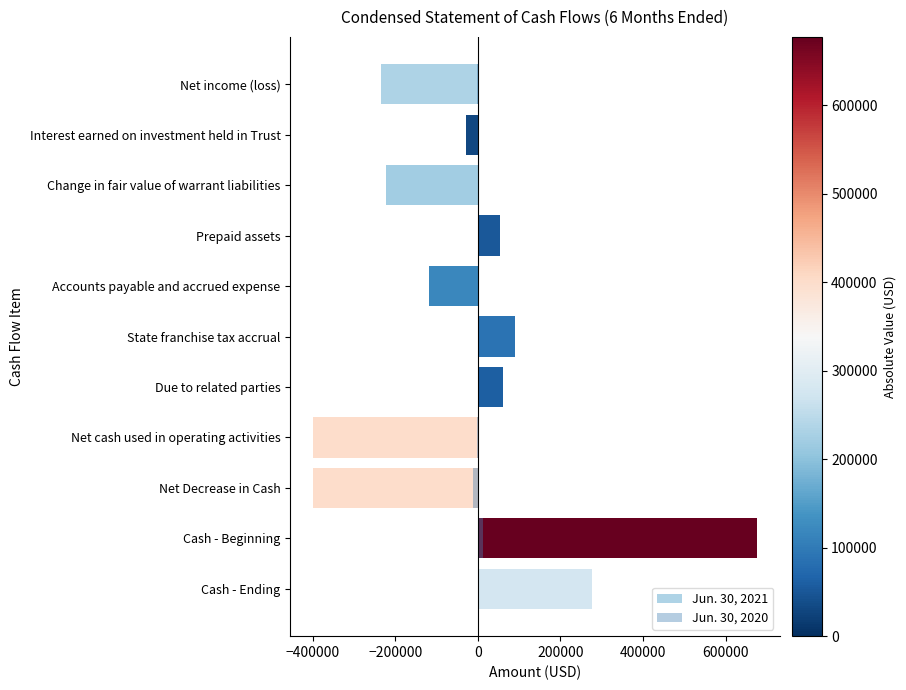

Which category has the highest value across all series?

Cash - Beginning